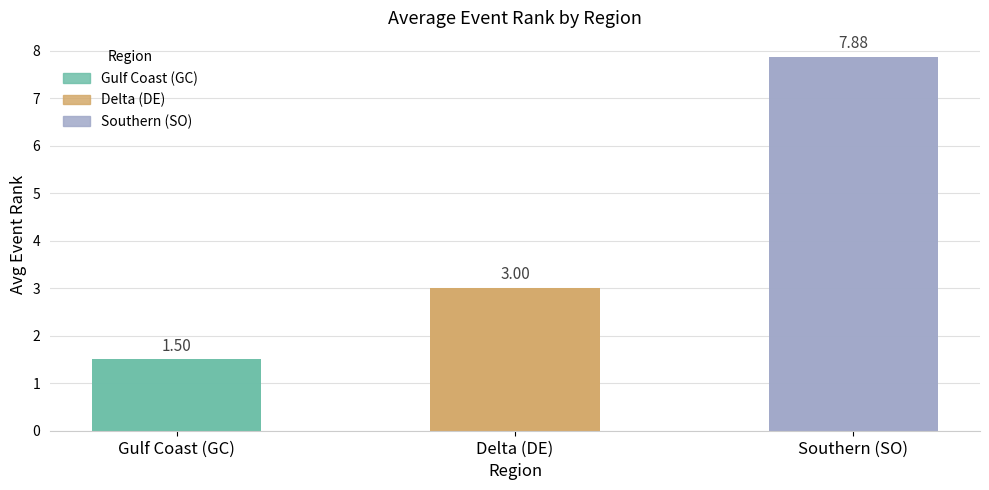

What position from the right is Southern (SO)?

1